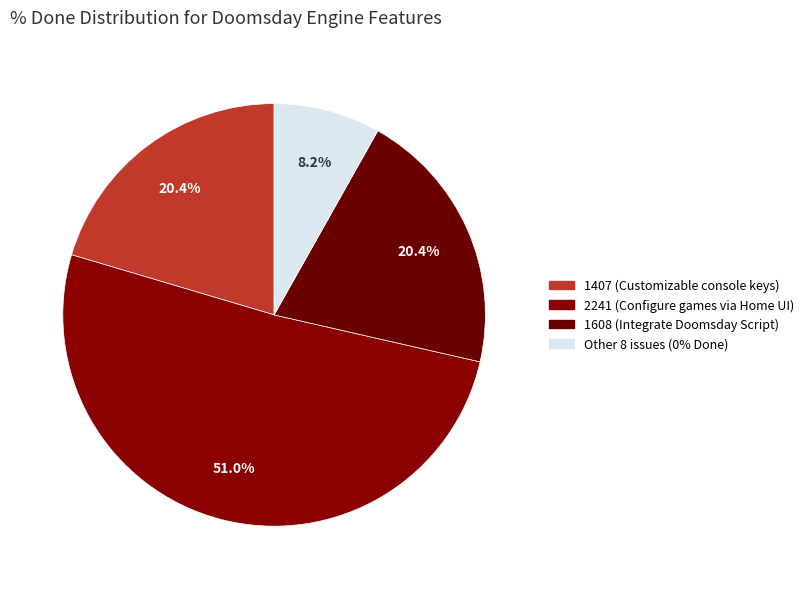

Count the number of slices in the pie.

4